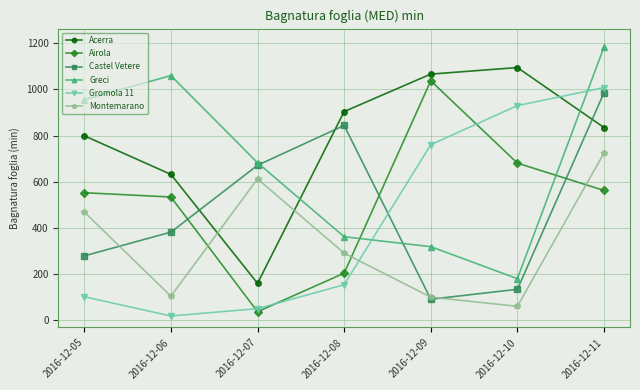

The value of Castel Vetere at 2016-12-11 is 986.0. True or false?

True